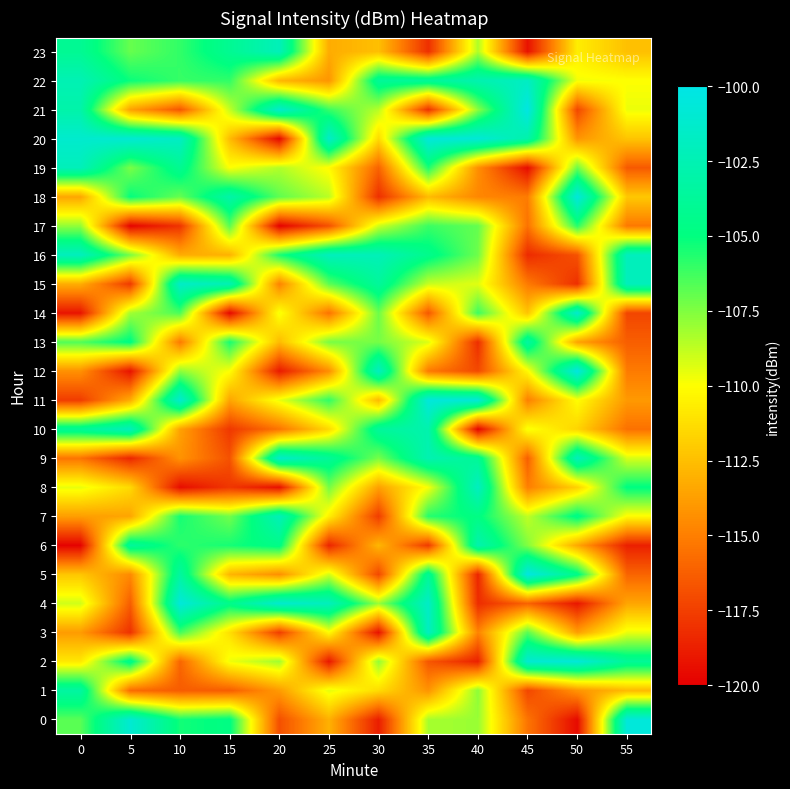

Reading left to right, what are all the values shown in this chart?

0: 0=-106.7	5=-101.0	10=-105.4	15=-104.8	20=-116.9	25=-113.0	30=-118.8	35=-108.3	40=-108.0	45=-115.4	50=-119.6	55=-100.6
1: 0=-103.4	5=-115.8	10=-116.4	15=-116.3	20=-113.9	25=-109.5	30=-111.4	35=-114.2	40=-107.8	45=-117.2	50=-114.2	55=-112.7
2: 0=-110.9	5=-104.3	10=-116.0	15=-109.7	20=-108.2	25=-119.1	30=-107.8	35=-116.6	40=-118.7	45=-101.0	50=-100.7	55=-103.8
3: 0=-113.9	5=-118.0	10=-106.3	15=-111.2	20=-117.6	25=-110.1	30=-119.3	35=-101.8	40=-114.8	45=-106.7	50=-113.8	55=-109.6
4: 0=-109.1	5=-116.3	10=-100.6	15=-104.5	20=-101.2	25=-102.1	30=-108.0	35=-101.6	40=-118.2	45=-116.1	50=-119.1	55=-113.5
5: 0=-112.2	5=-114.6	10=-103.4	15=-112.9	20=-114.4	25=-109.1	30=-117.2	35=-104.0	40=-118.5	45=-100.3	50=-104.6	55=-116.0
6: 0=-119.9	5=-103.7	10=-105.9	15=-105.4	20=-104.6	25=-118.5	30=-112.8	35=-117.7	40=-102.7	45=-107.5	50=-113.4	55=-118.7
7: 0=-113.8	5=-113.5	10=-105.4	15=-107.2	20=-102.3	25=-110.6	30=-117.6	35=-105.7	40=-104.8	45=-108.8	50=-104.6	55=-110.1
8: 0=-109.5	5=-111.4	10=-119.5	15=-117.8	20=-119.4	25=-107.3	30=-113.7	35=-109.8	40=-101.8	45=-115.0	50=-111.8	55=-104.9
9: 0=-115.4	5=-118.5	10=-114.2	15=-116.8	20=-101.4	25=-103.8	30=-107.3	35=-102.6	40=-103.9	45=-116.3	50=-102.1	55=-109.2
10: 0=-103.9	5=-102.1	10=-113.6	15=-117.8	20=-115.4	25=-111.5	30=-103.6	35=-102.8	40=-119.9	45=-109.8	50=-111.7	55=-115.6
11: 0=-117.6	5=-113.2	10=-101.1	15=-113.5	20=-109.6	25=-105.9	30=-112.7	35=-100.6	40=-100.8	45=-115.0	50=-110.1	55=-114.0
12: 0=-114.3	5=-119.3	10=-107.8	15=-109.9	20=-119.0	25=-114.4	30=-101.8	35=-115.2	40=-117.1	45=-110.2	50=-100.3	55=-115.2
13: 0=-106.6	5=-104.8	10=-115.2	15=-105.4	20=-112.6	25=-107.4	30=-107.3	35=-109.3	40=-118.2	45=-103.3	50=-113.6	55=-116.3
14: 0=-119.2	5=-108.2	10=-106.4	15=-119.7	20=-109.8	25=-115.5	30=-107.1	35=-116.5	40=-106.2	45=-112.3	50=-101.3	55=-117.2
15: 0=-113.2	5=-117.7	10=-101.5	15=-102.5	20=-114.8	25=-106.8	30=-103.7	35=-108.9	40=-109.4	45=-115.2	50=-118.1	55=-102.1
16: 0=-102.0	5=-107.3	10=-113.2	15=-113.0	20=-105.5	25=-102.1	30=-102.3	35=-104.4	40=-107.2	45=-118.3	50=-116.8	55=-102.0
17: 0=-107.9	5=-119.8	10=-118.0	15=-106.7	20=-119.9	25=-116.8	30=-109.0	35=-106.2	40=-107.0	45=-115.5	50=-105.8	55=-115.3
18: 0=-113.5	5=-105.1	10=-107.0	15=-103.0	20=-106.8	25=-108.6	30=-118.1	35=-112.6	40=-114.7	45=-115.1	50=-100.5	55=-112.1
19: 0=-102.2	5=-107.4	10=-104.1	15=-109.9	20=-108.5	25=-110.1	30=-116.1	35=-105.6	40=-114.4	45=-119.5	50=-107.1	55=-116.5
20: 0=-101.2	5=-100.9	10=-101.7	15=-112.6	20=-119.7	25=-101.4	30=-111.4	35=-100.7	40=-100.7	45=-102.9	50=-114.1	55=-112.3
21: 0=-103.0	5=-113.7	10=-116.6	15=-108.9	20=-101.3	25=-106.1	30=-108.6	35=-118.1	40=-107.7	45=-100.2	50=-117.2	55=-109.6
22: 0=-102.5	5=-105.2	10=-106.1	15=-106.0	20=-112.8	25=-114.1	30=-103.8	35=-103.8	40=-102.7	45=-101.7	50=-109.8	55=-110.0
23: 0=-104.0	5=-107.0	10=-106.0	15=-104.1	20=-102.2	25=-113.2	30=-112.5	35=-118.1	40=-108.4	45=-119.3	50=-110.7	55=-112.4